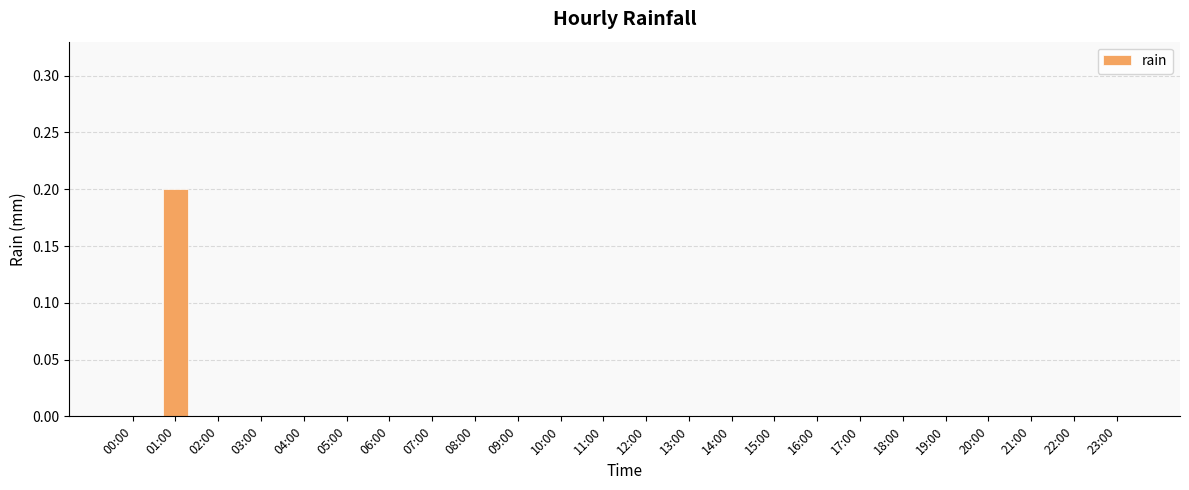

What is the sum of all values?

0.2